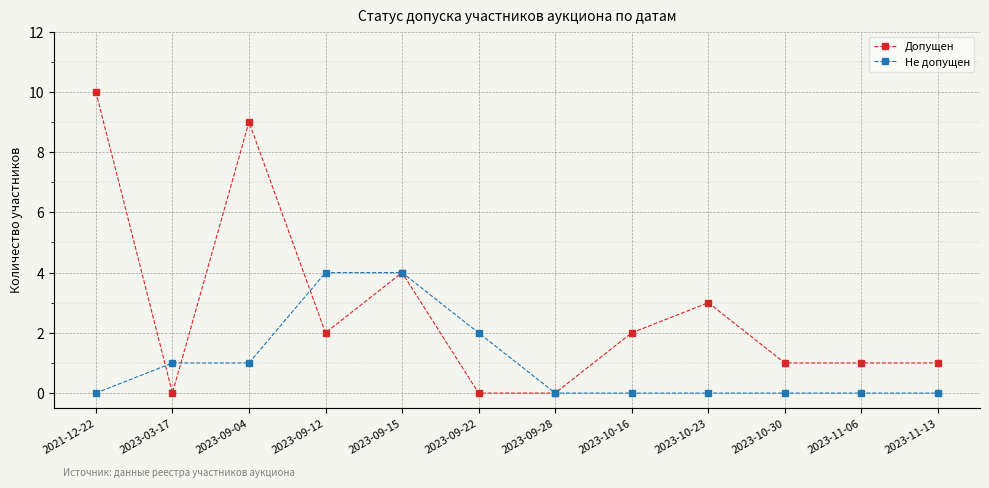

What position from the right is 2023-03-17?

11